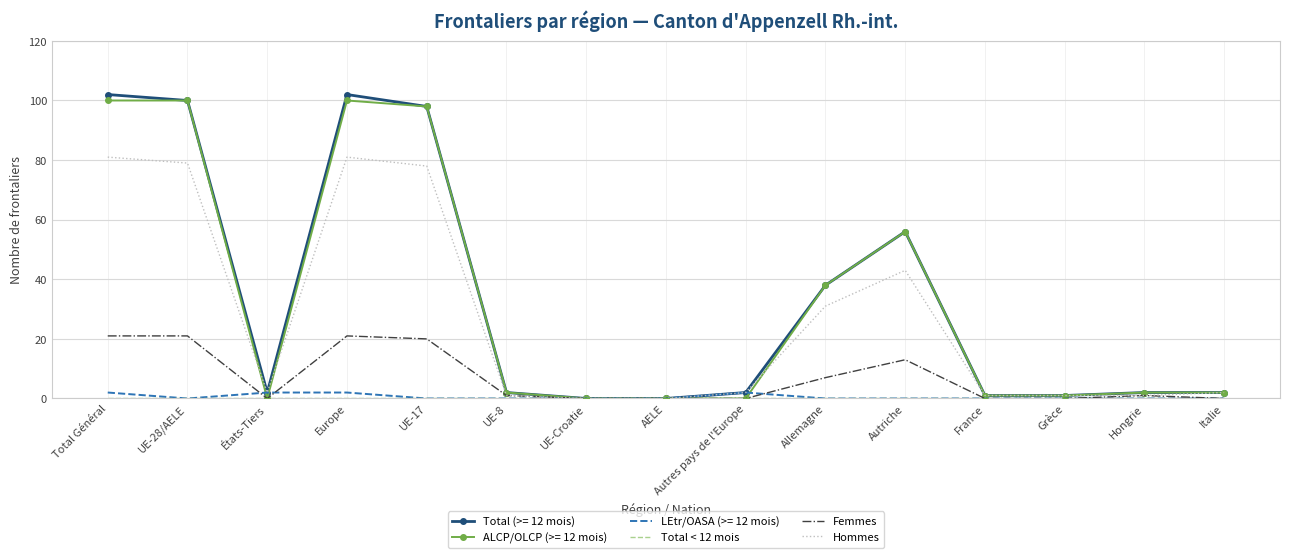

What is the maximum value shown in the chart?

102